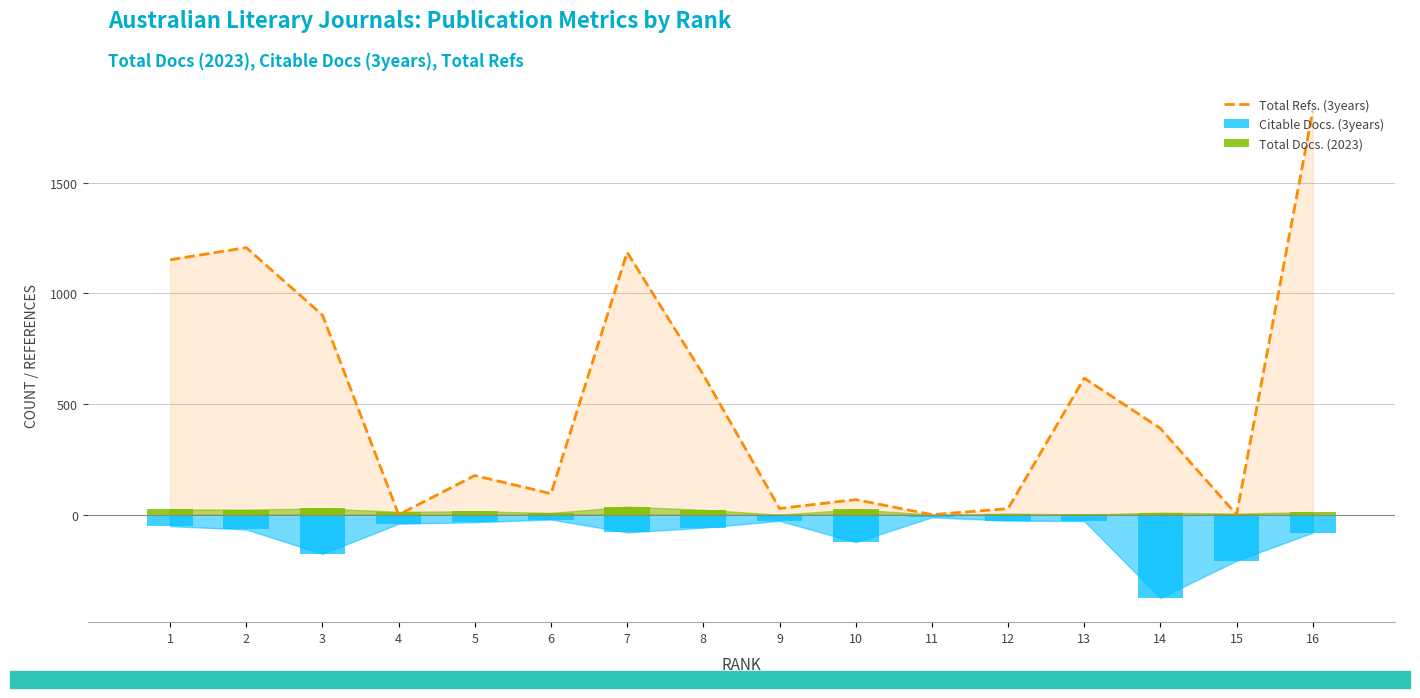

Which has a higher value, 1 or 5?

1